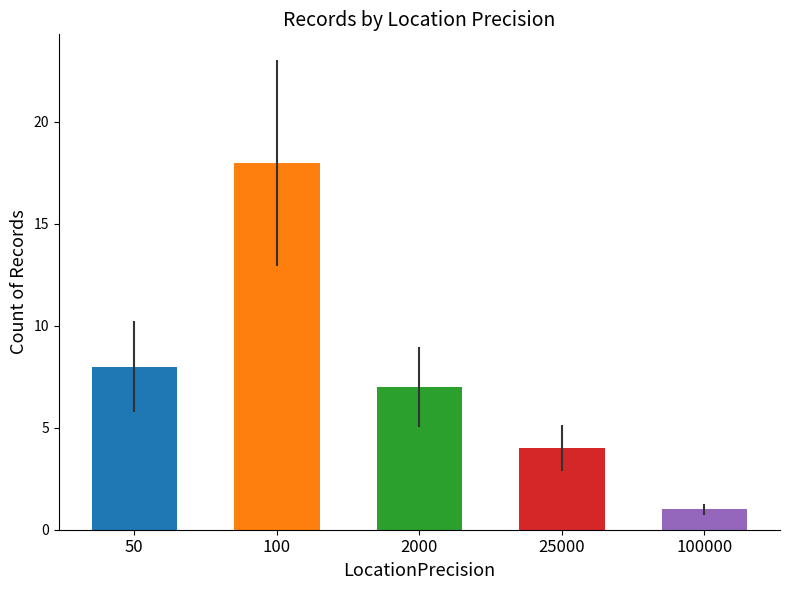

The chart shows a value of 18 at 100. True or false?

True